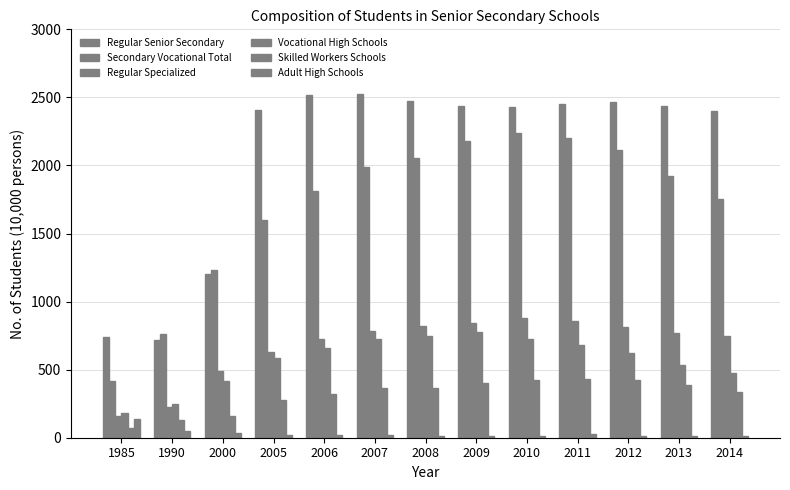

At 2009, list the series in order from largest to smallest.

Regular Senior Secondary, Secondary Vocational Total, Regular Specialized, Vocational High Schools, Skilled Workers Schools, Adult High Schools